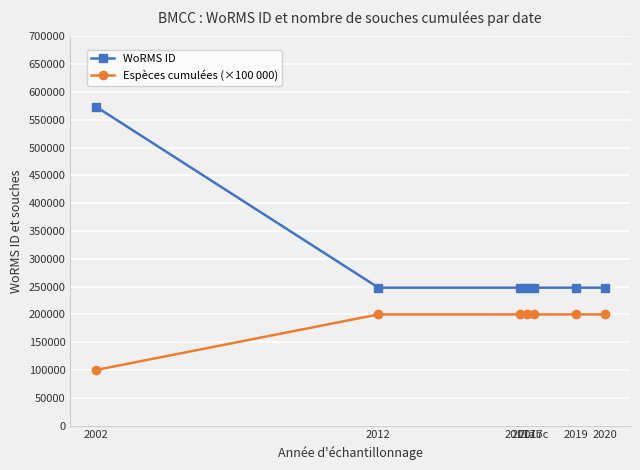

Does the chart have visible grid lines?

Yes